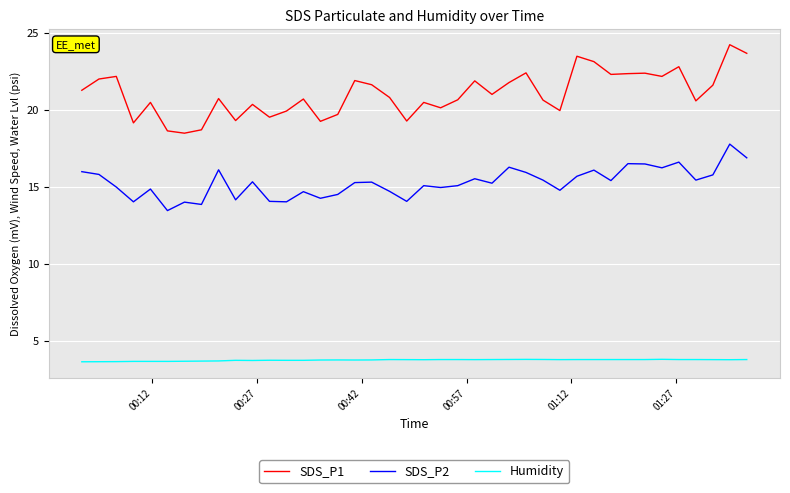

True or false: Humidity and SDS_P2 intersect in this chart.

False